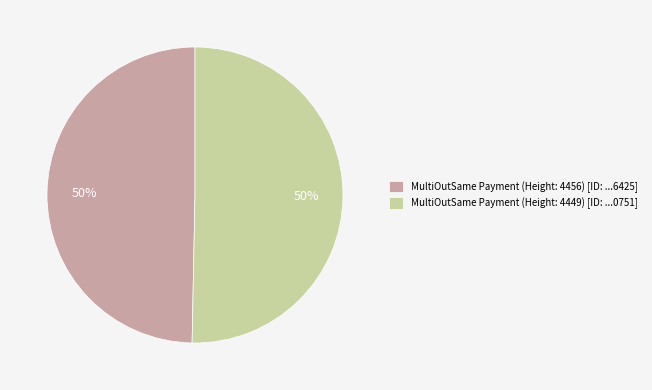

What percentage is the MultiOutSame Payment (Height: 4449) [ID: ...0751] slice, to the nearest percent?

50%